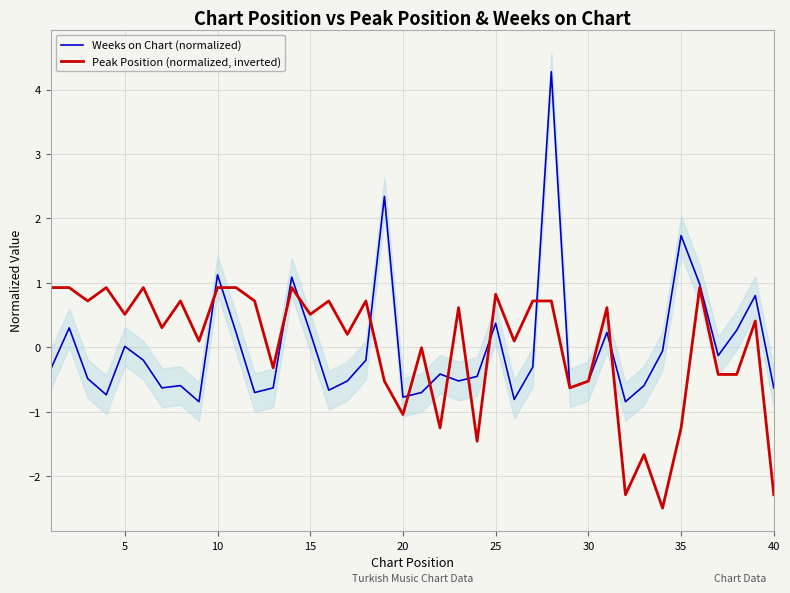

At how many categories does at least one series exceed 3?

1